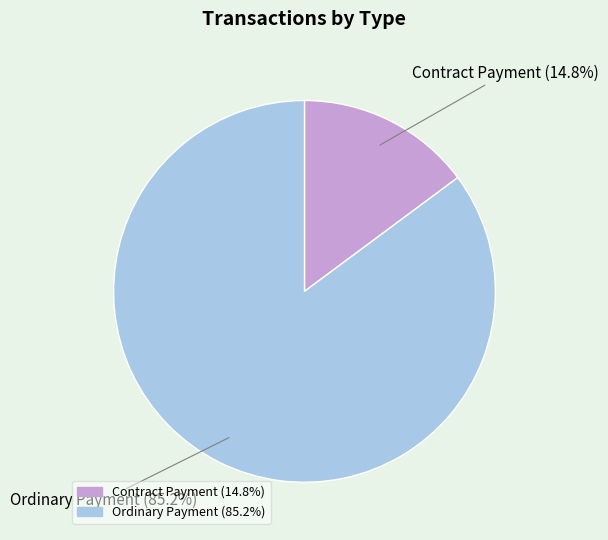

How many slices are in this pie chart?

2